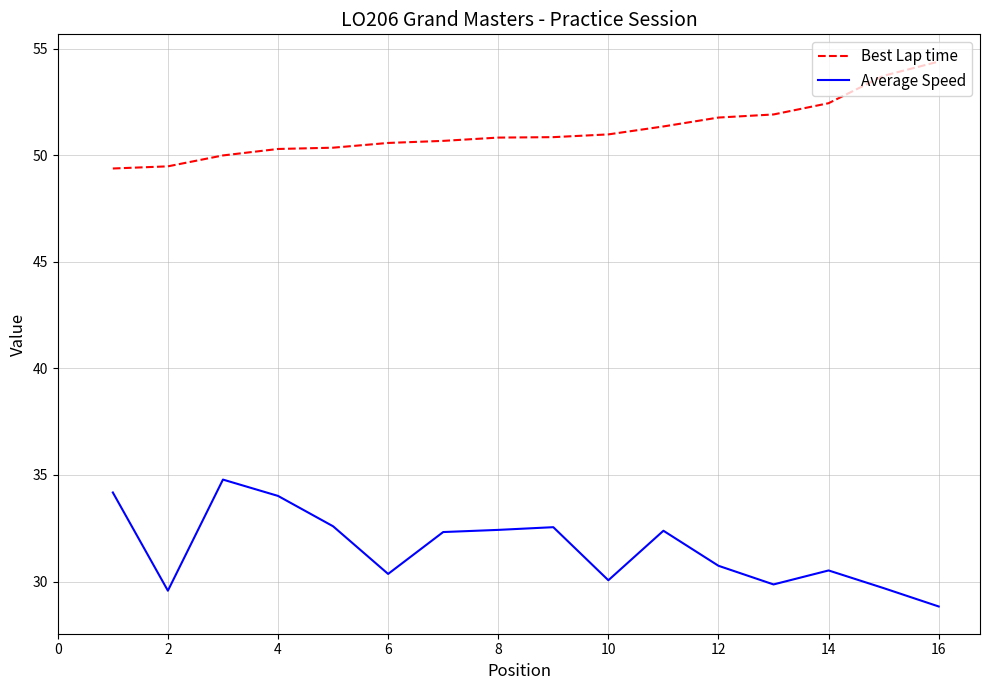

True or false: Best Lap time and Average Speed intersect in this chart.

False